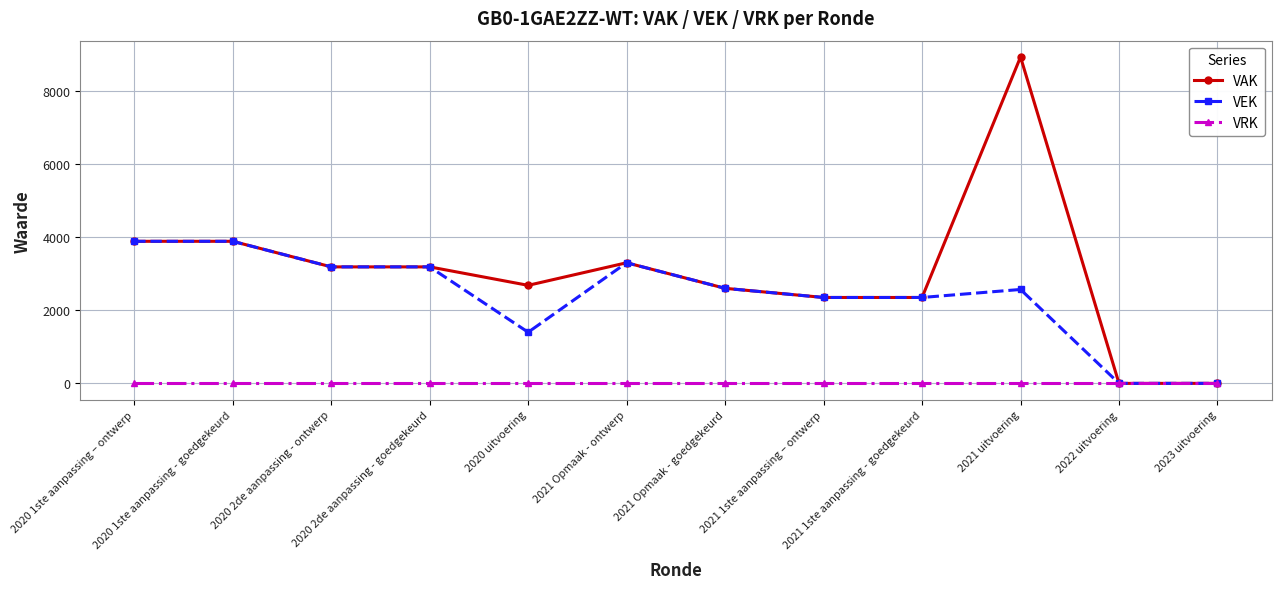

List the series in order of their overall mean, lowest first.

VRK, VEK, VAK